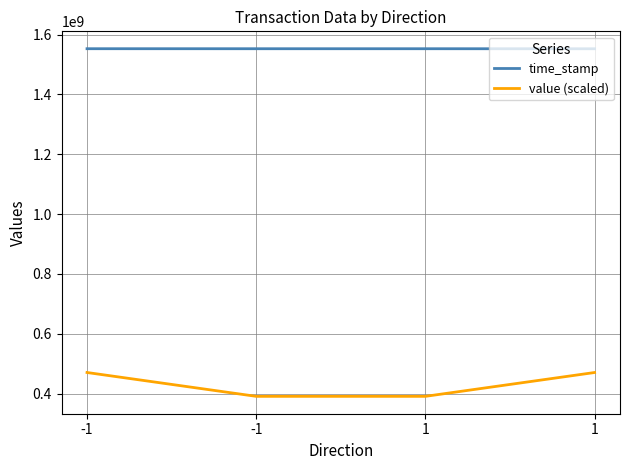

Does the chart have visible grid lines?

Yes